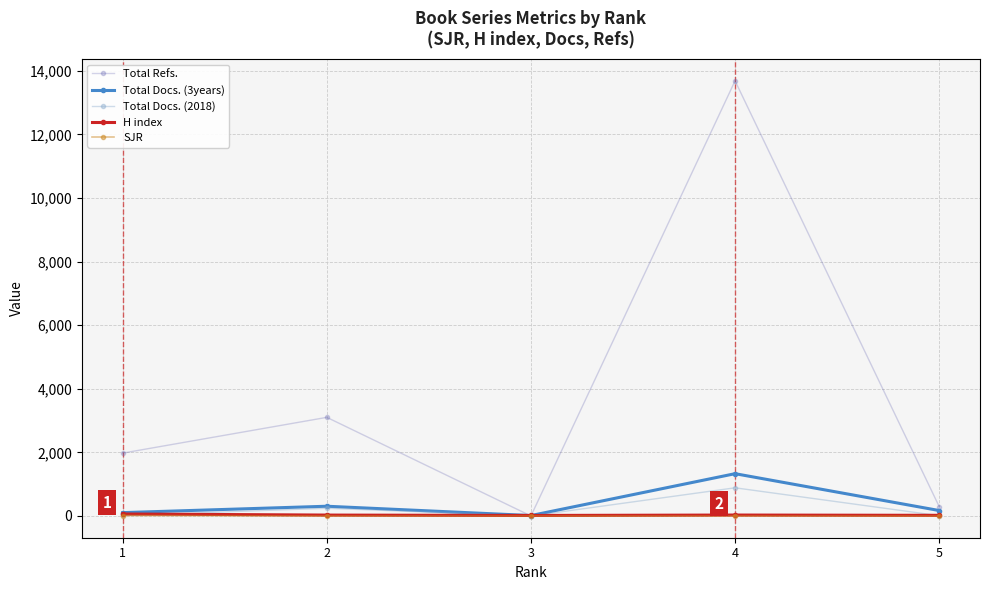

Between 2 and 5, which series saw the biggest shift?

Total Refs.